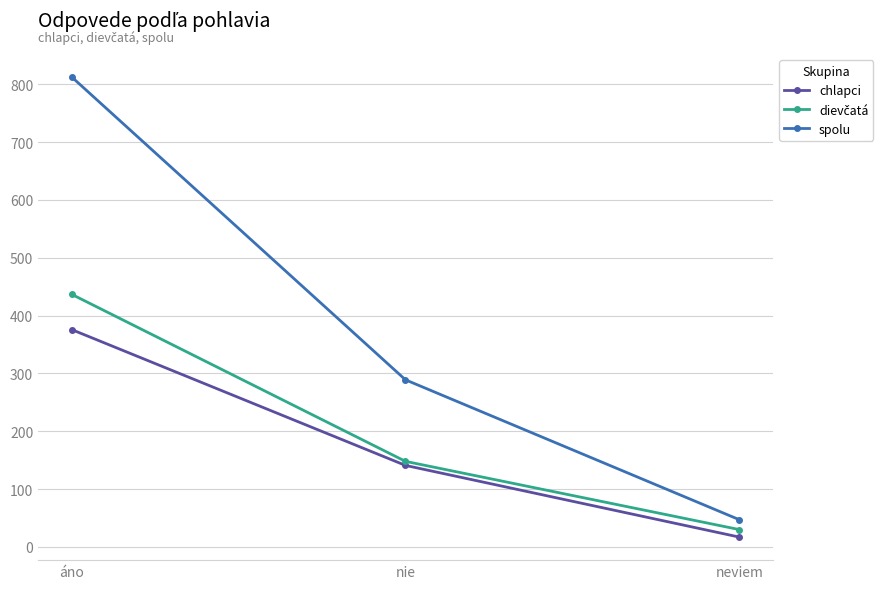

At which category is the sum across all series the highest?

áno